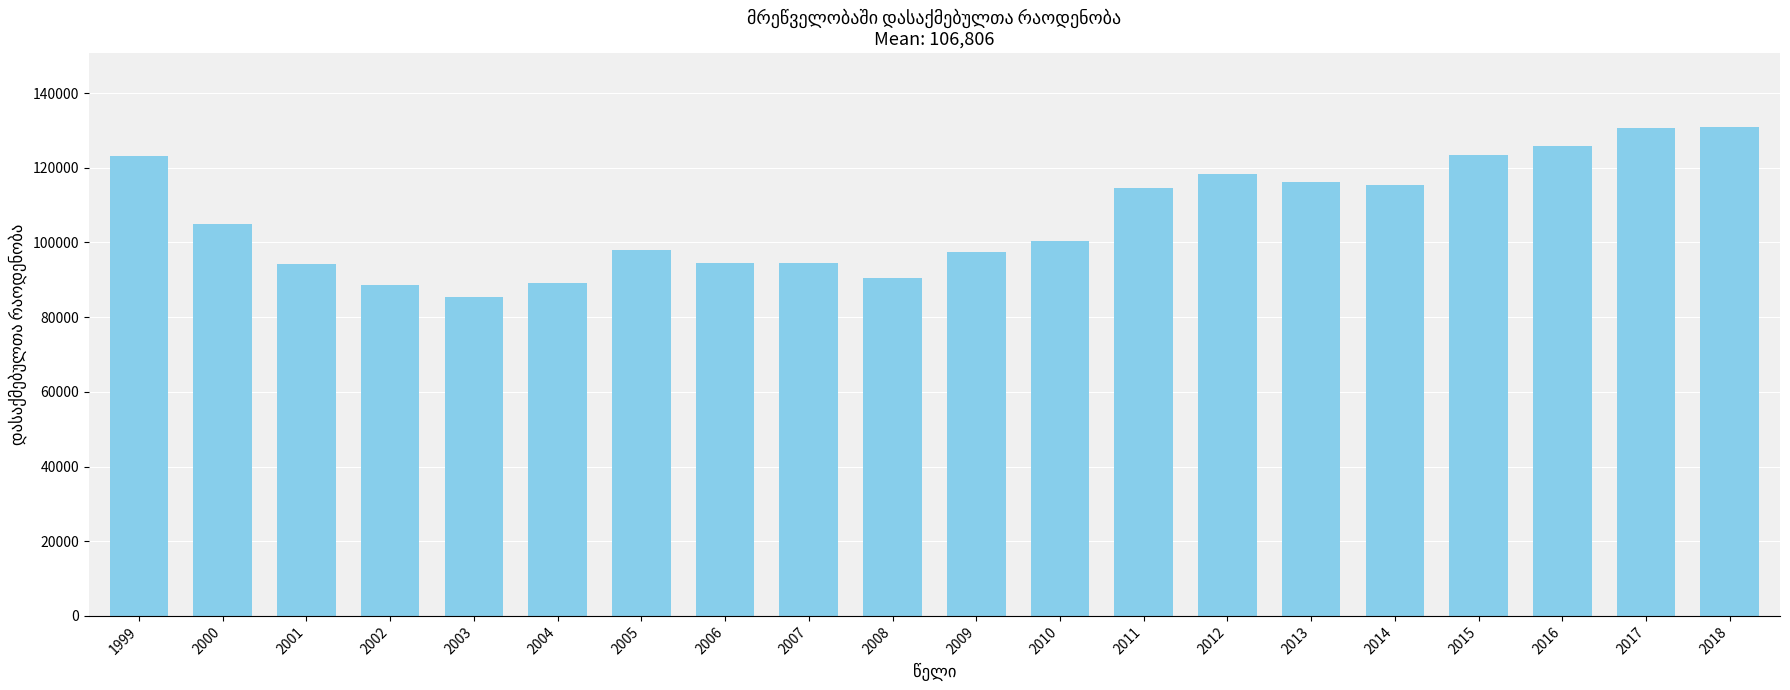

What is the maximum value shown in the chart?

131029